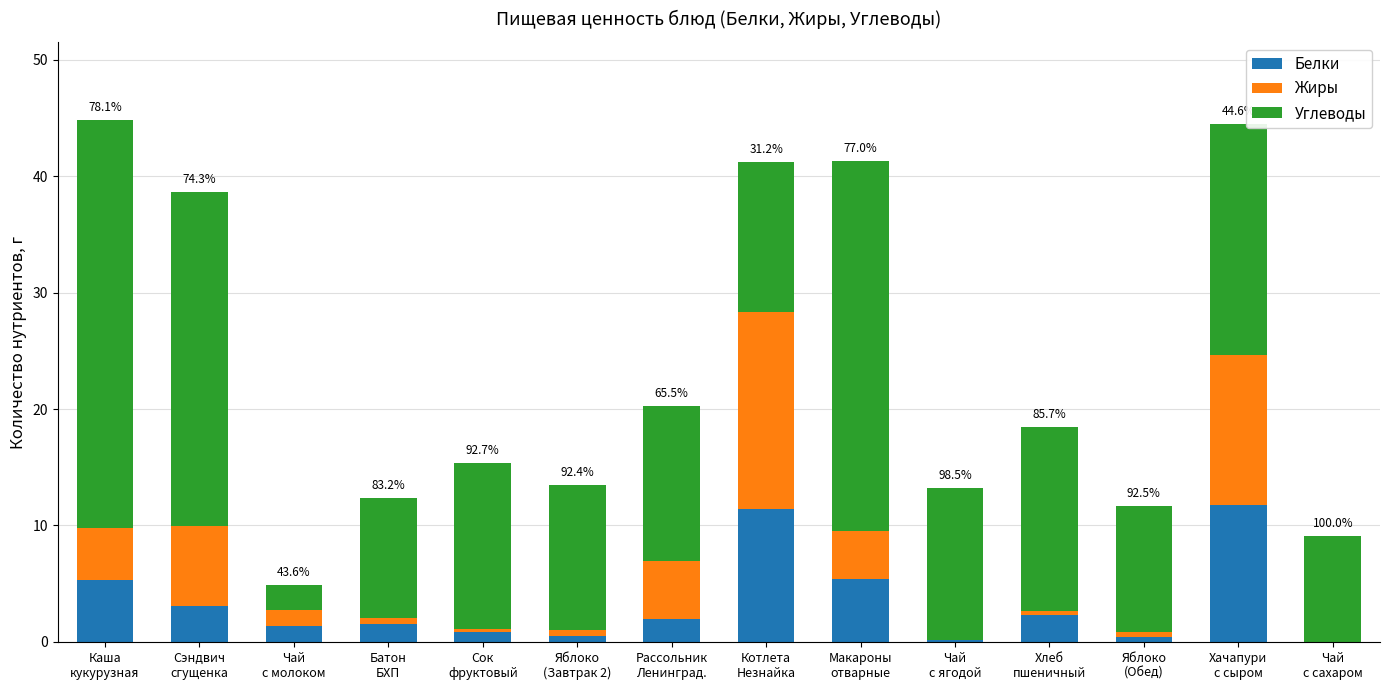

What is the label of the 4th bar from the right?

Хлеб
пшеничный